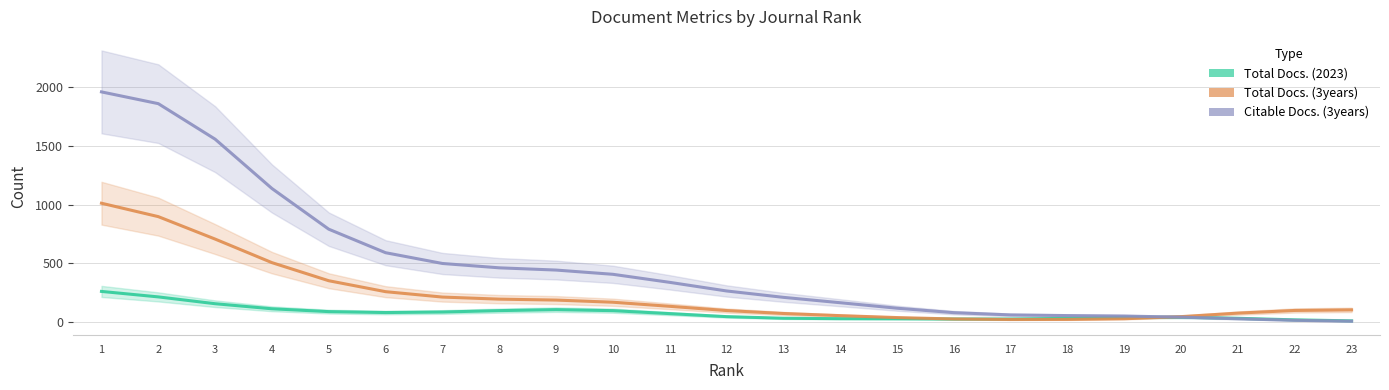

Which category has the lowest value across all series?

23